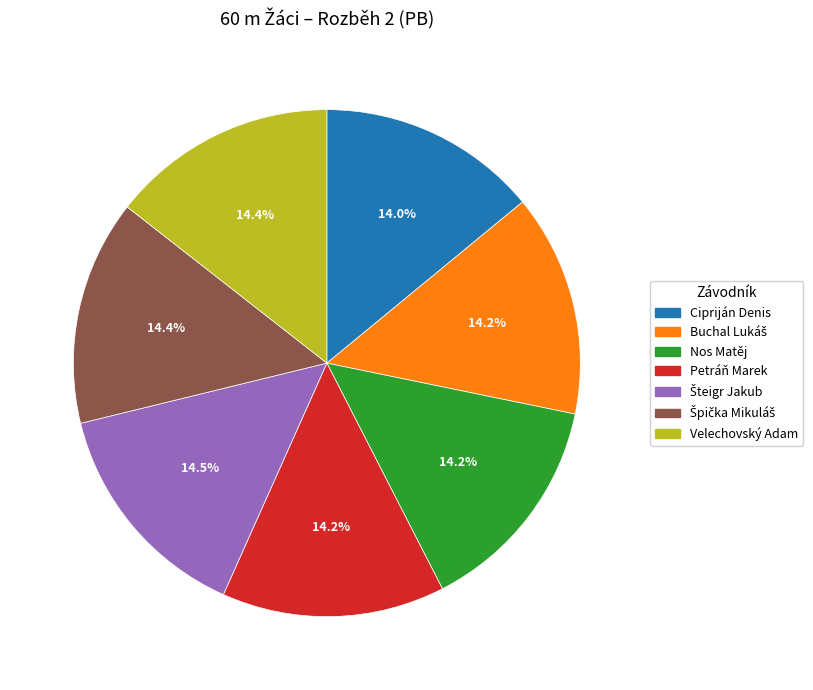

What is the ratio of the value at Nos Matěj to the value at Cipriján Denis?

1.0